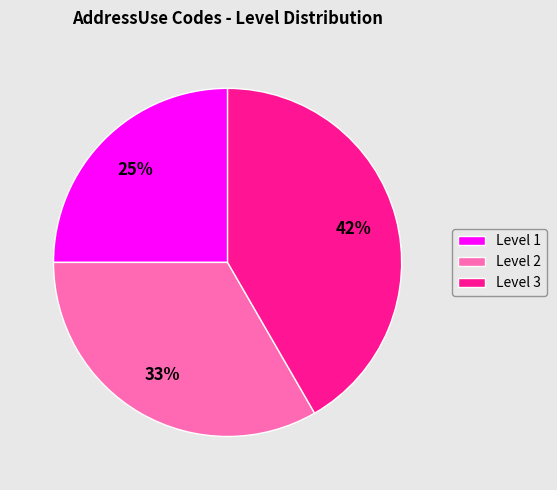

To the nearest percent, what percentage of the pie is Level 1?

25%